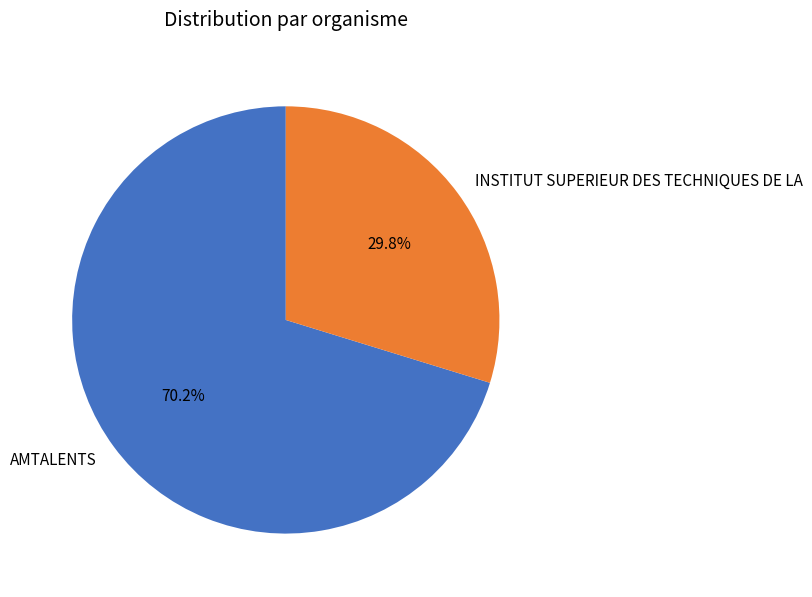

Approximately how many times larger is the value at INSTITUT SUPERIEUR DES TECHNIQUES DE LA compared to AMTALENTS?

0.4